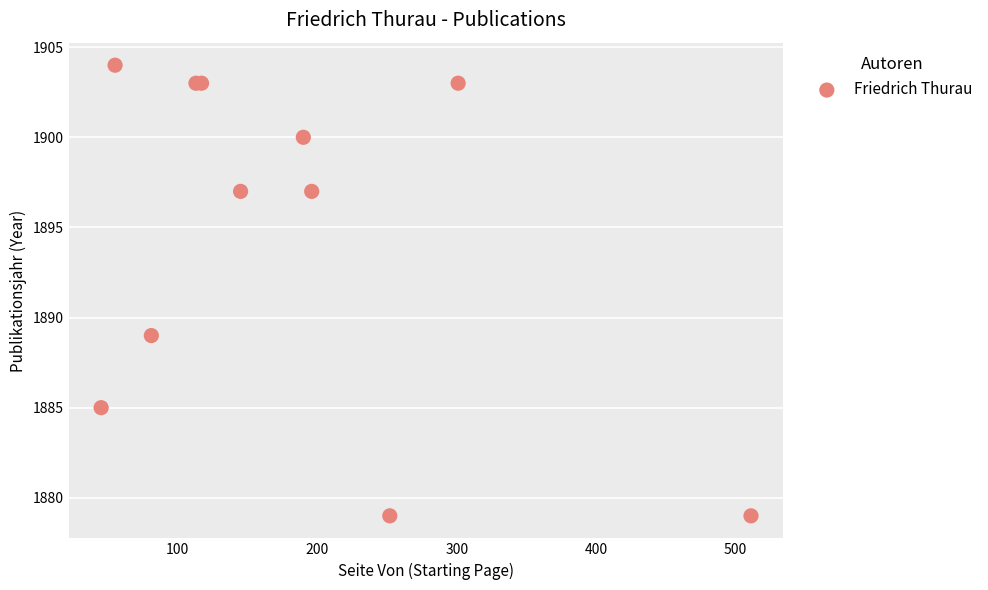

What Y value in the scatter plot is closest to 1891?

1889